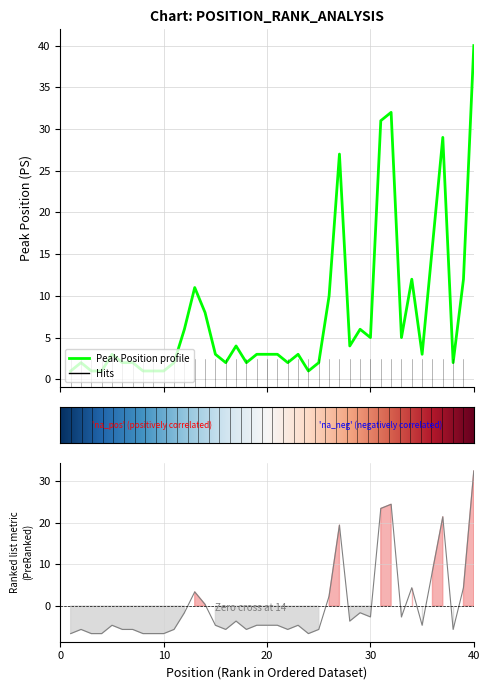

What is the change in value from 15 to 32?

+29